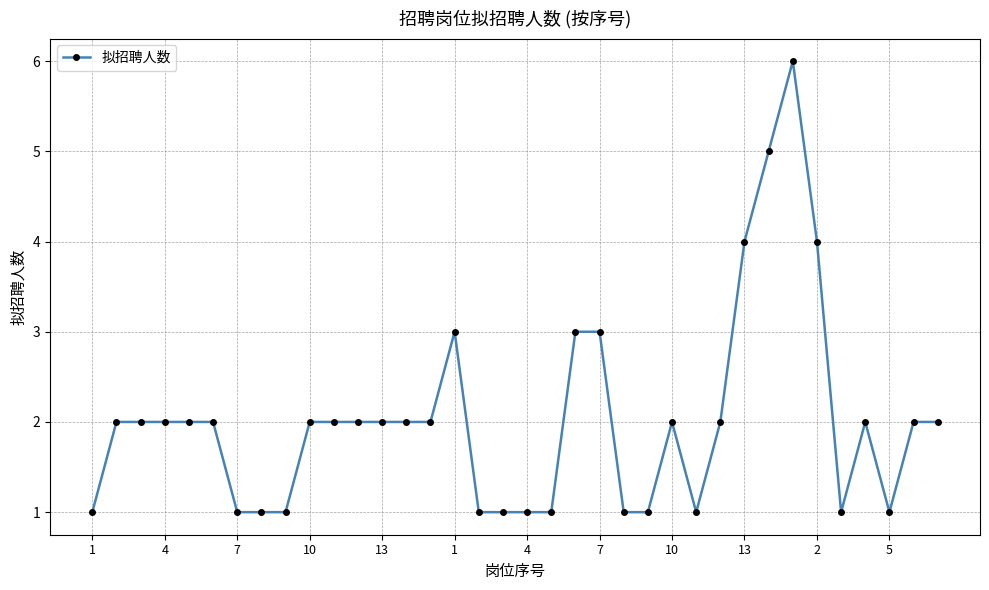

What is the value of the 16th point from the left?

3